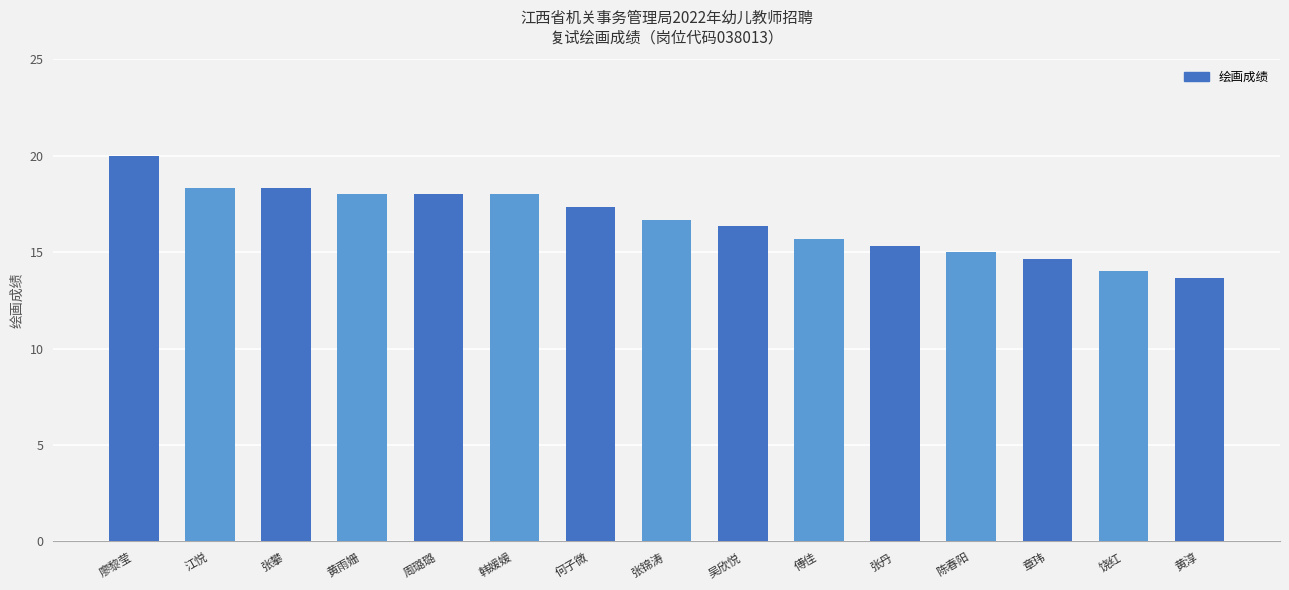

What is the greatest value displayed?

20.0